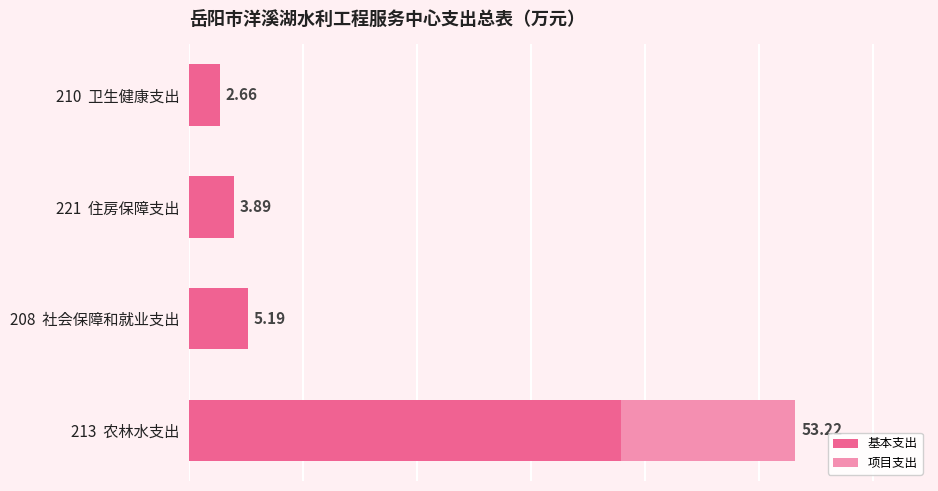

At which category is the sum across all series the highest?

213  农林水支出